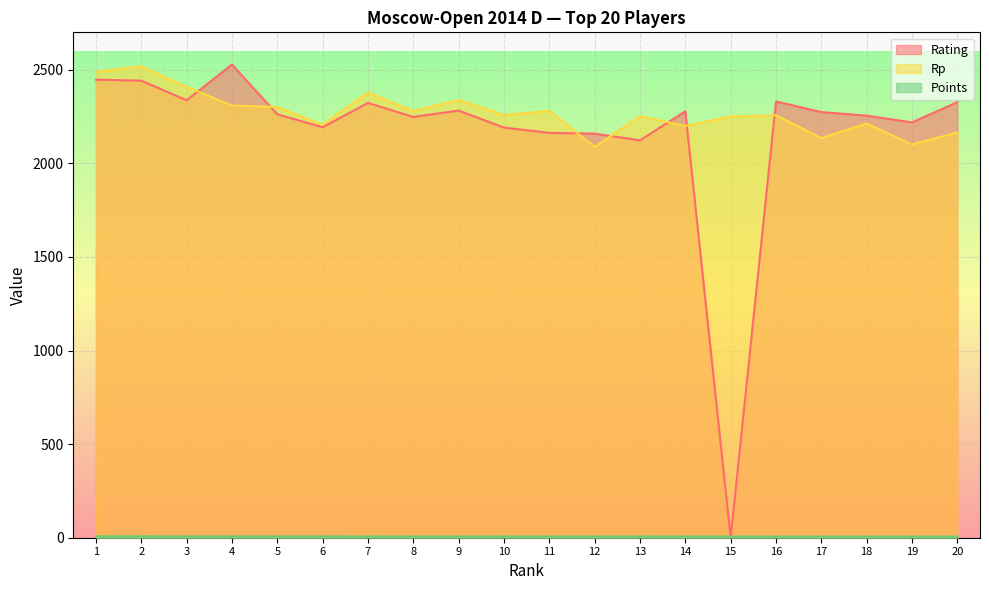

At which label does Points reach its peak?

1